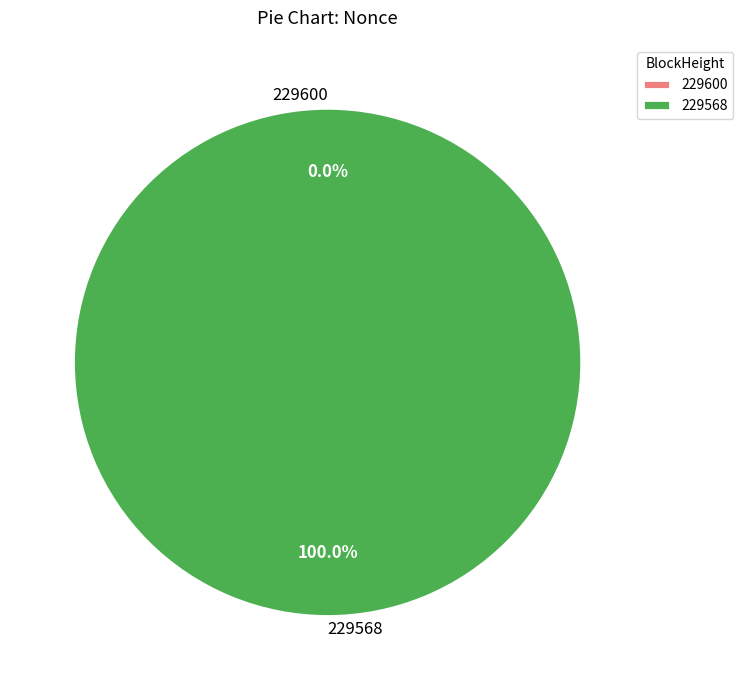

What percentage do 229568 and 229600 together represent?

100.0%